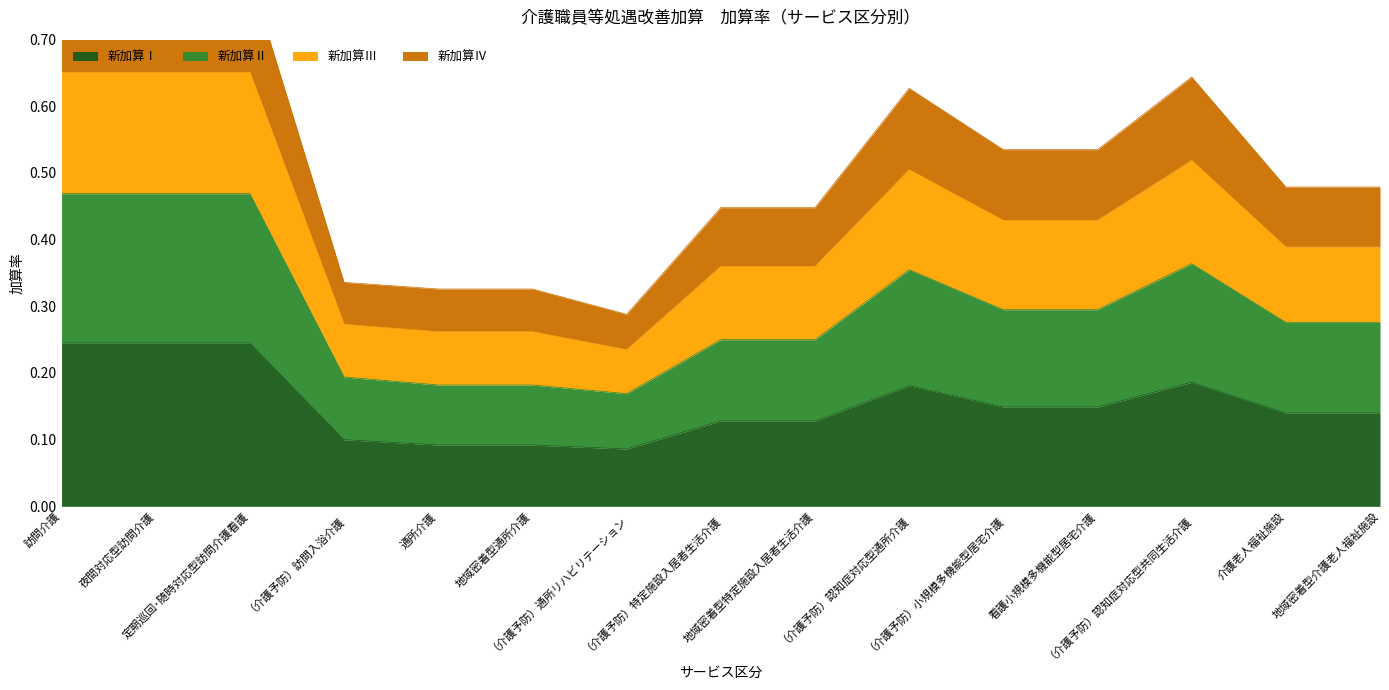

What is the difference between the 新加算Ⅳ values at 夜間対応型訪問介護 and 地域密着型特定施設入居者生活介護?

0.2